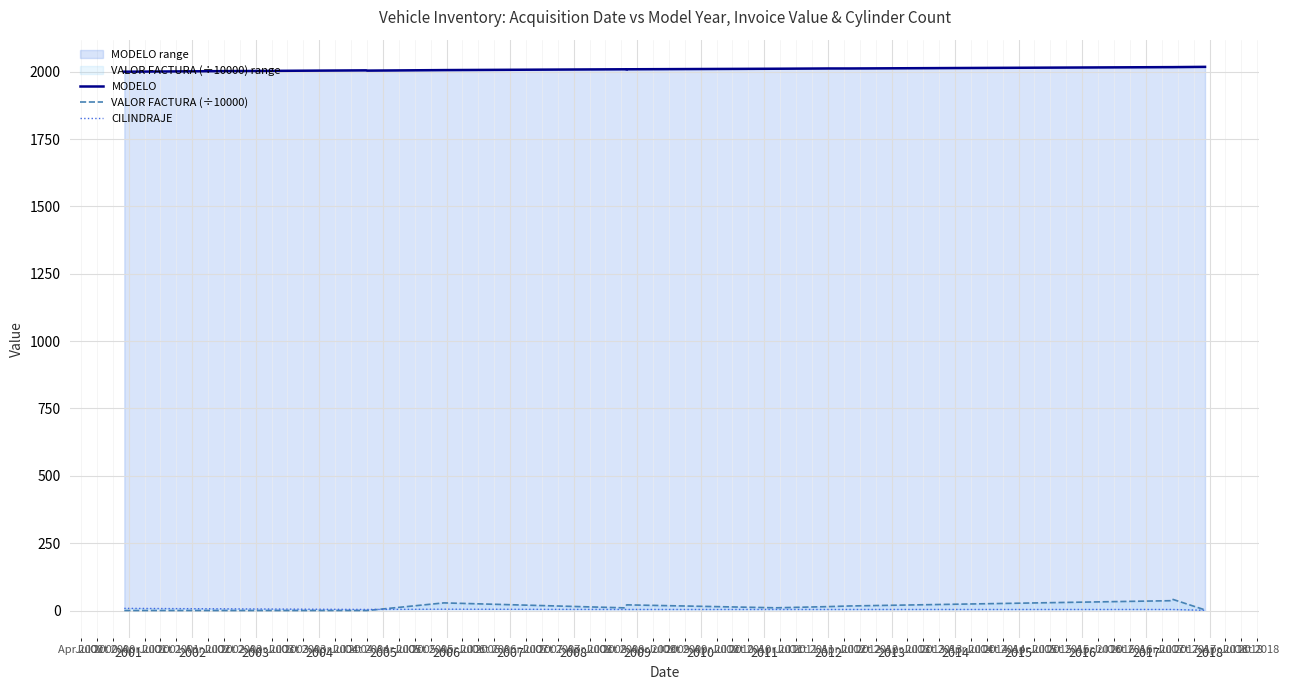

Rank the series at 2005 from lowest to highest value.

CILINDRAJE, VALOR FACTURA (÷10000), MODELO